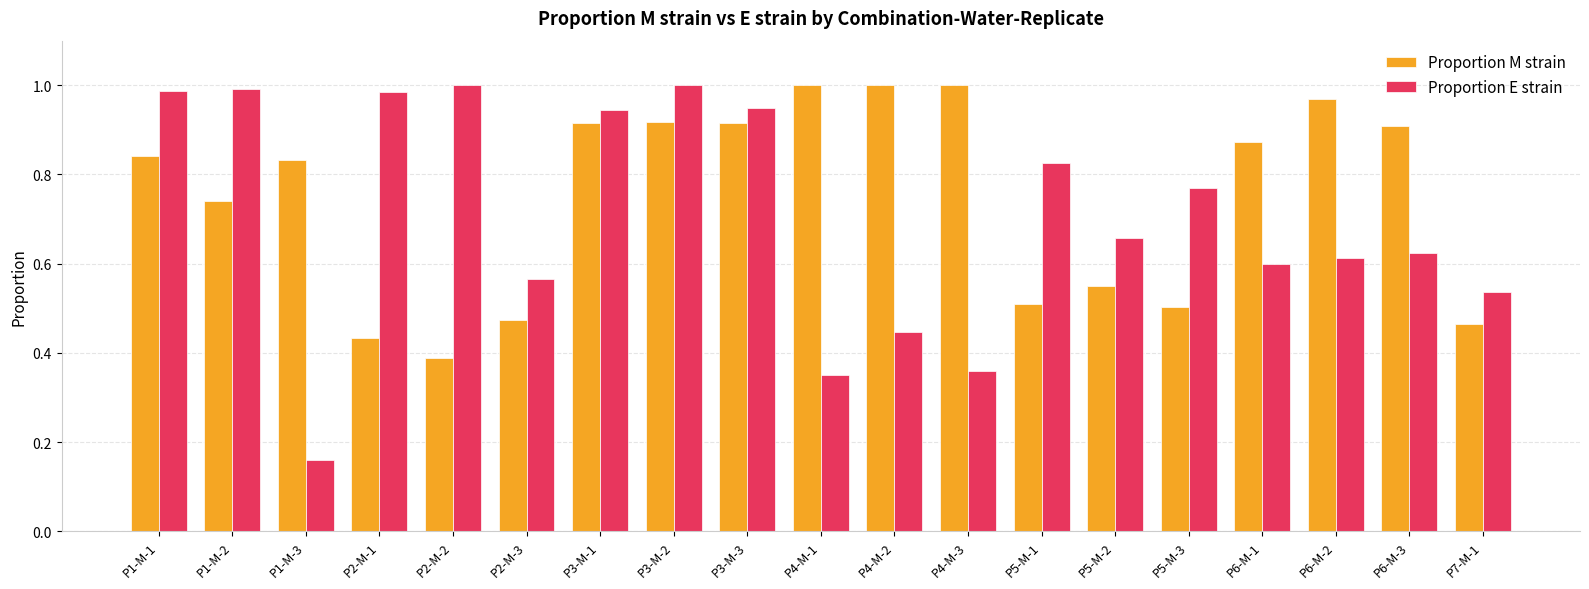

What is the sum of the Proportion M strain values at P3-M-3 and P4-M-1?

1.9